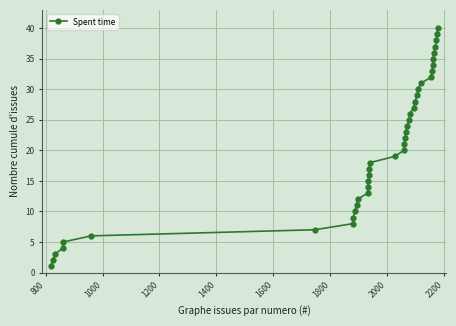

What is the greatest value displayed?

40